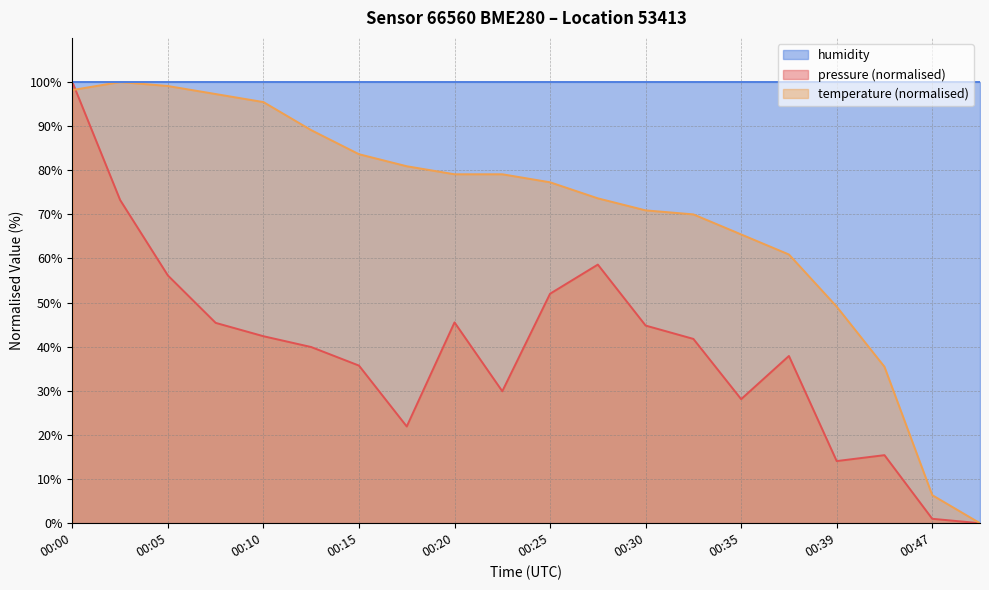

True or false: pressure has a value of 37.9 at 00:37.

True